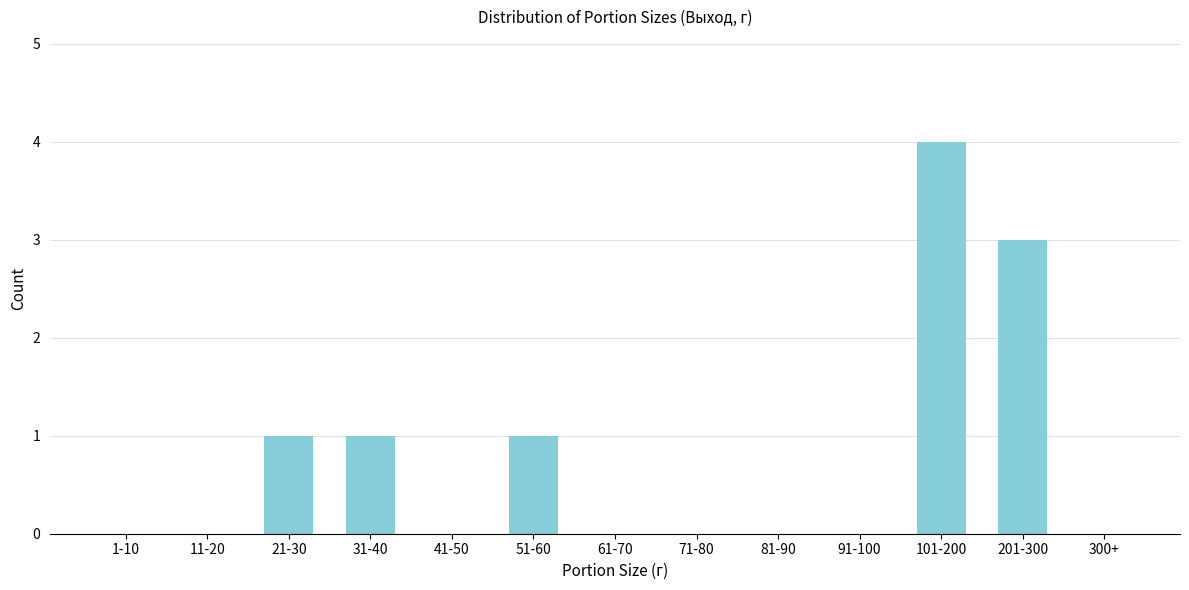

Reading left to right, list all the values displayed in this chart.

1-10=0	11-20=0	21-30=1	31-40=1	41-50=0	51-60=1	61-70=0	71-80=0	81-90=0	91-100=0	101-200=4	201-300=3	300+=0